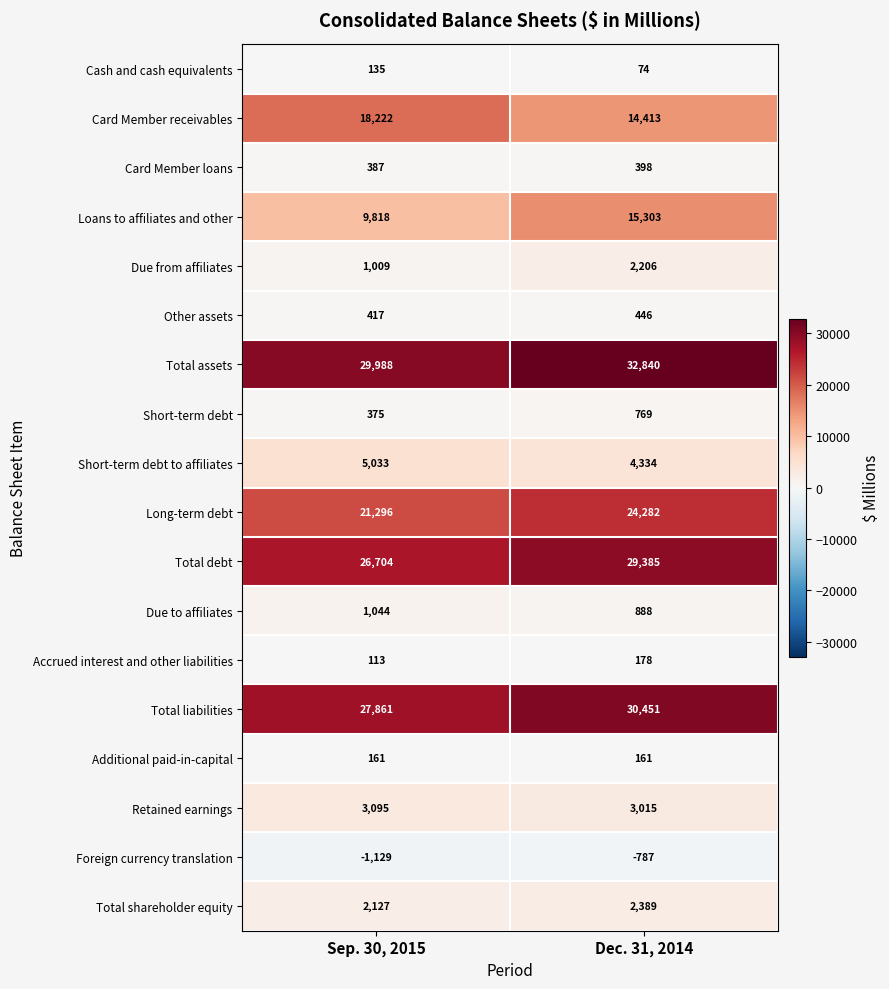

Which label corresponds to the smallest value in the chart?

Sep. 30, 2015